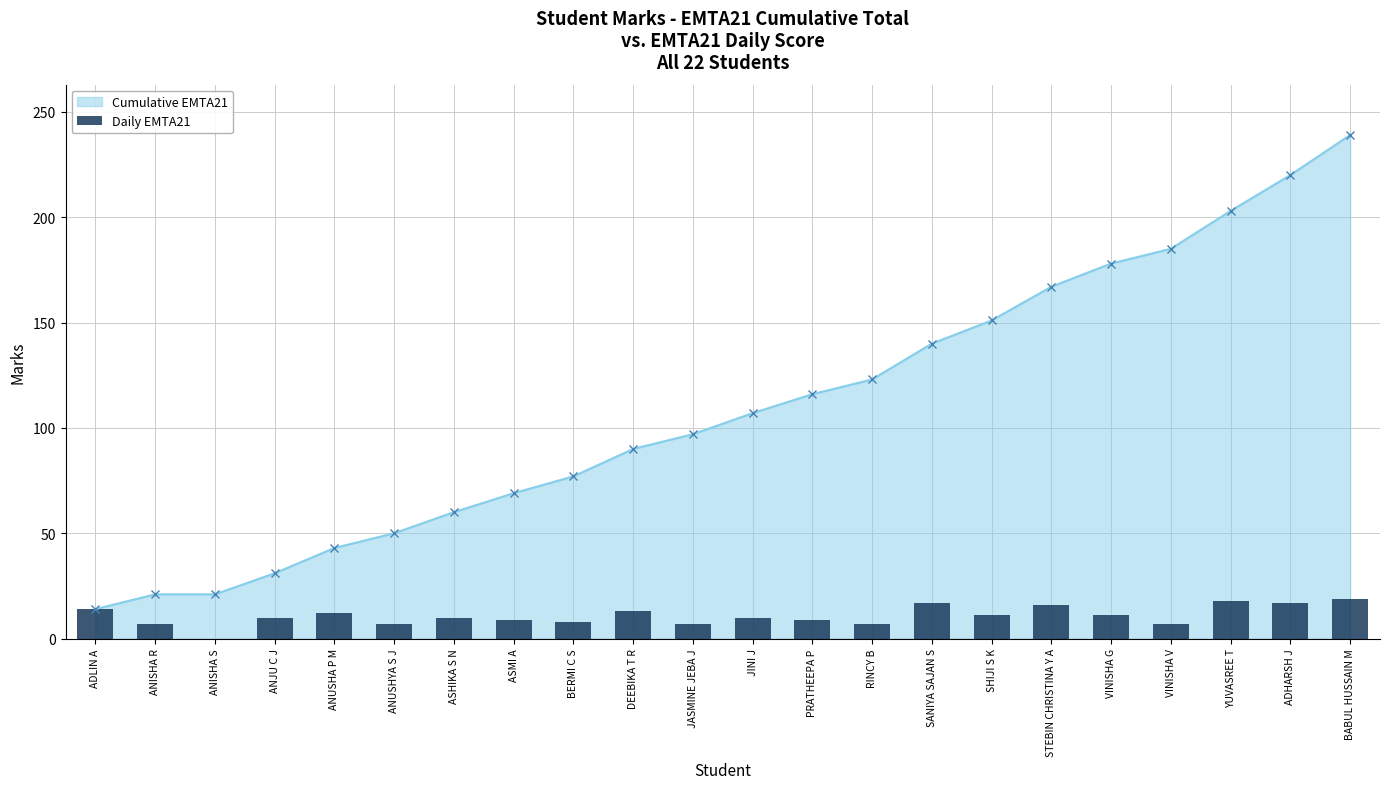

At which label is the value closest to 9?

ASMI A